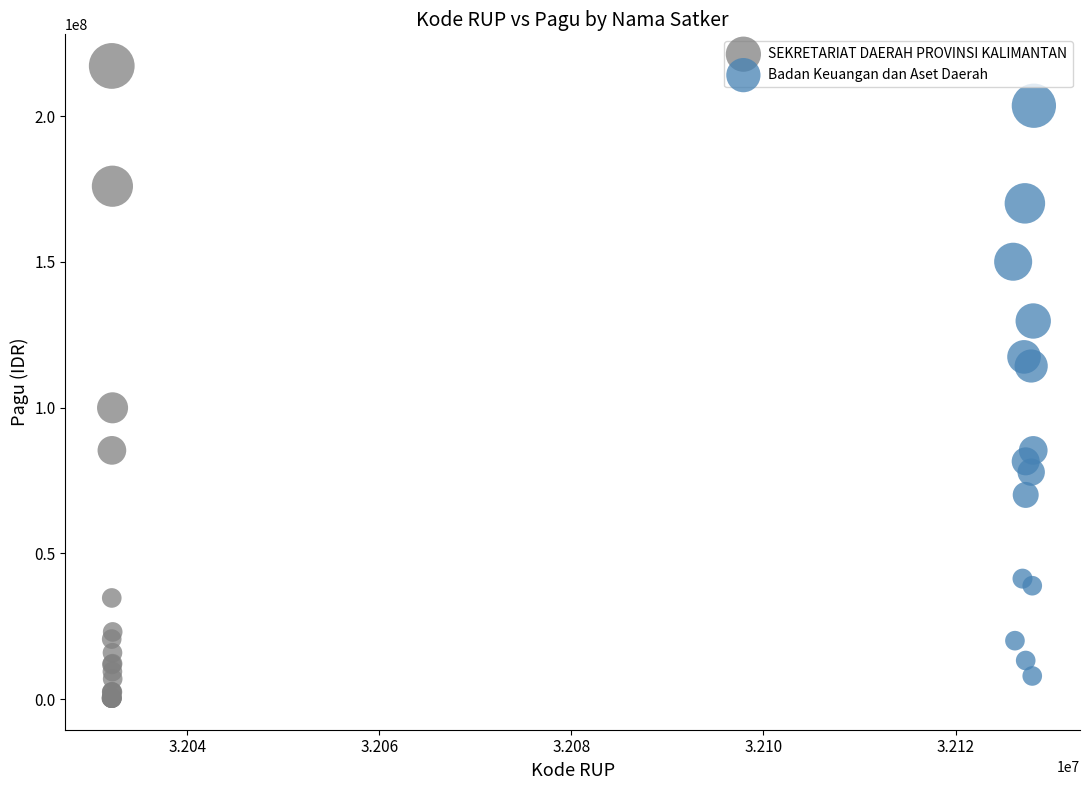

Which series reaches the maximum Y coordinate?

SEKRETARIAT DAERAH PROVINSI KALIMANTAN